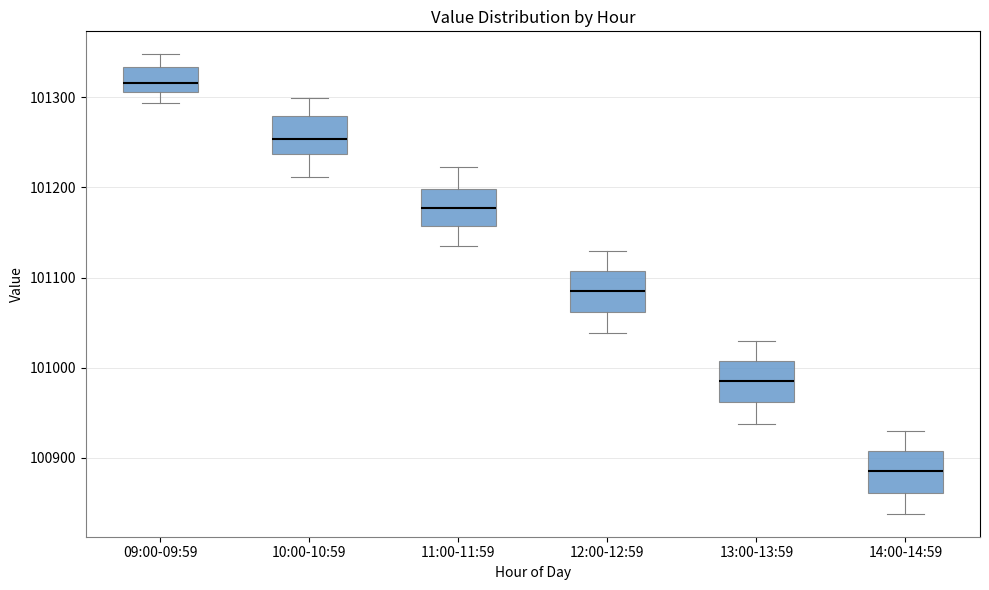

Reading left to right, transcribe this box plot: for each box, give where its median line is, the range the box spans, and where its two whiskers end, as read against the y-axis. The values are not printed on the chart, so give them approximately, as read against the axis.

09:00-09:59: median 101320, box 101310 to 101330, whiskers 101290 to 101350
10:00-10:59: median 101250, box 101240 to 101280, whiskers 101210 to 101300
11:00-11:59: median 101180, box 101160 to 101200, whiskers 101140 to 101220
12:00-12:59: median 101090, box 101060 to 101110, whiskers 101040 to 101130
13:00-13:59: median 100990, box 100960 to 101010, whiskers 100940 to 101030
14:00-14:59: median 100890, box 100860 to 100910, whiskers 100840 to 100930